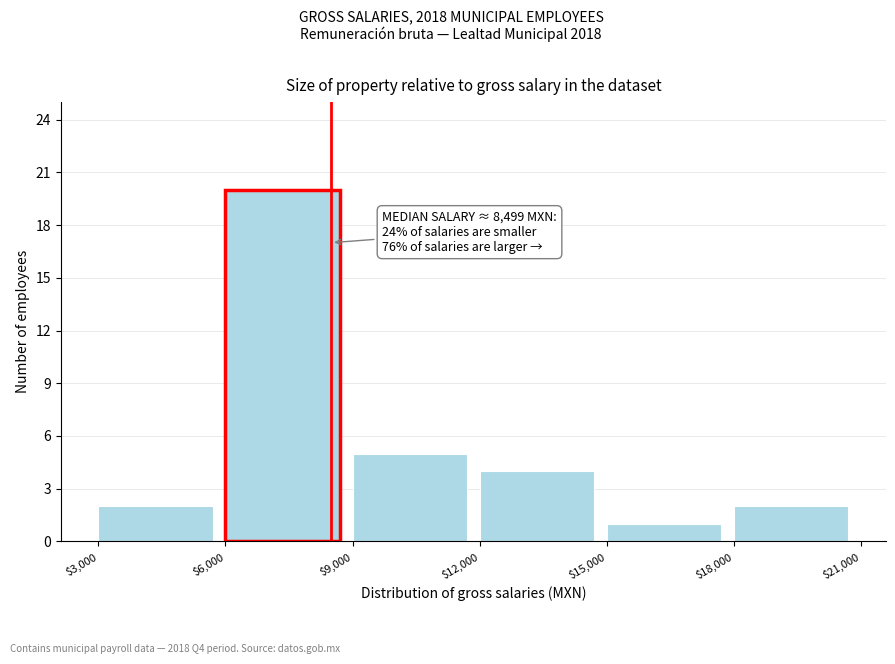

Which range on the x-axis has the tallest bar?

$6,000 to $9,000